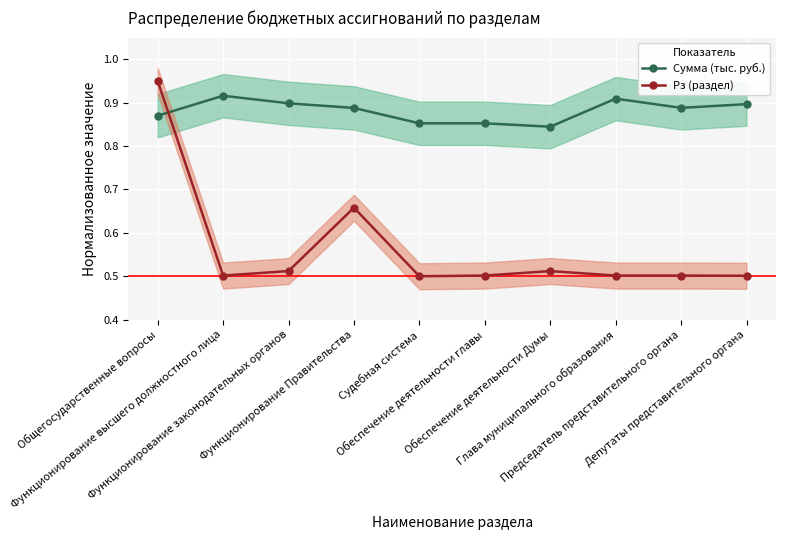

True or false: Рз (раздел) and Сумма (тыс. руб.) intersect in this chart.

True